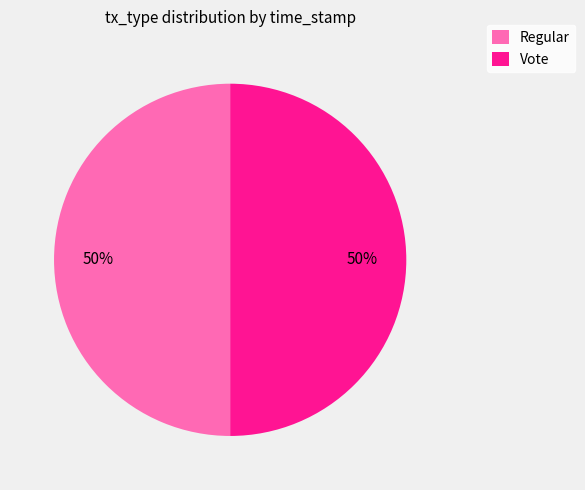

To the nearest percent, what is the average slice percentage?

50%